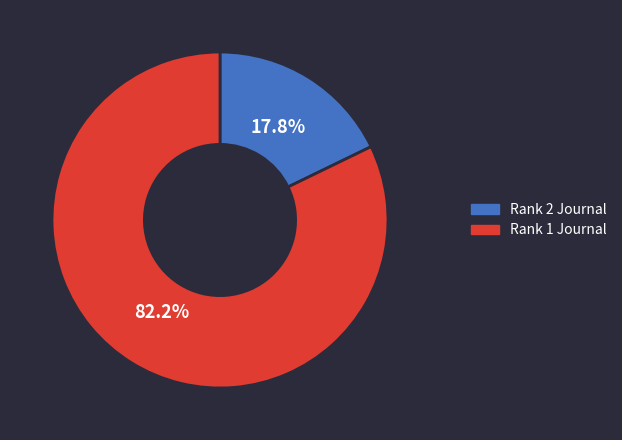

Which slice is the smallest?

Rank 2 Journal